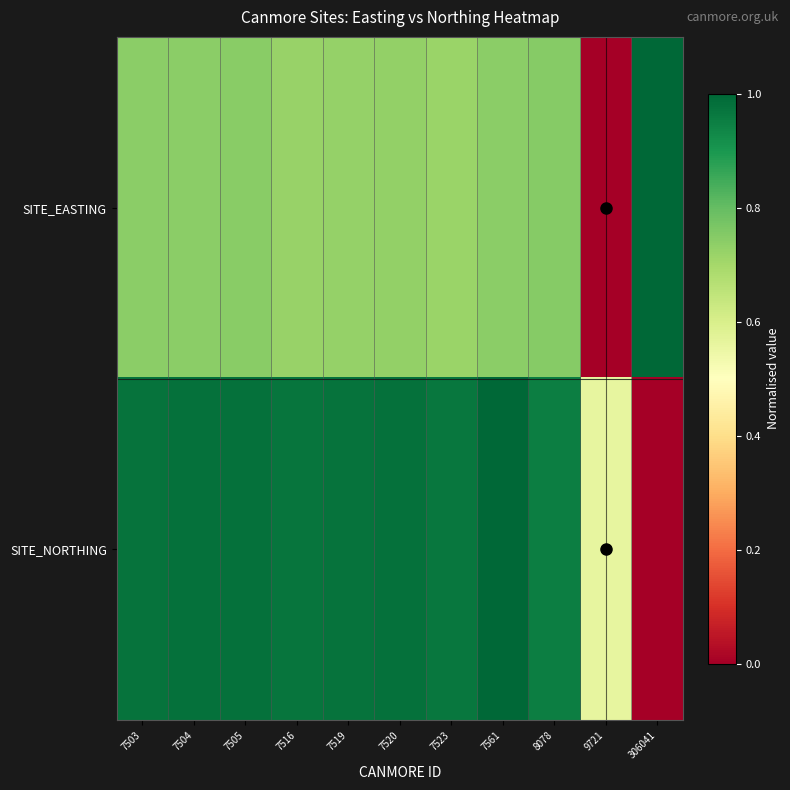

Reading right to left, extract all data points from this chart.

SITE_EASTING: 306041=1.0	9721=0.0	8078=0.7	7561=0.7	7523=0.7	7520=0.7	7519=0.7	7516=0.7	7505=0.7	7504=0.7	7503=0.7
SITE_NORTHING: 306041=0.0	9721=0.6	8078=1.0	7561=1.0	7523=1.0	7520=1.0	7519=1.0	7516=1.0	7505=1.0	7504=1.0	7503=1.0